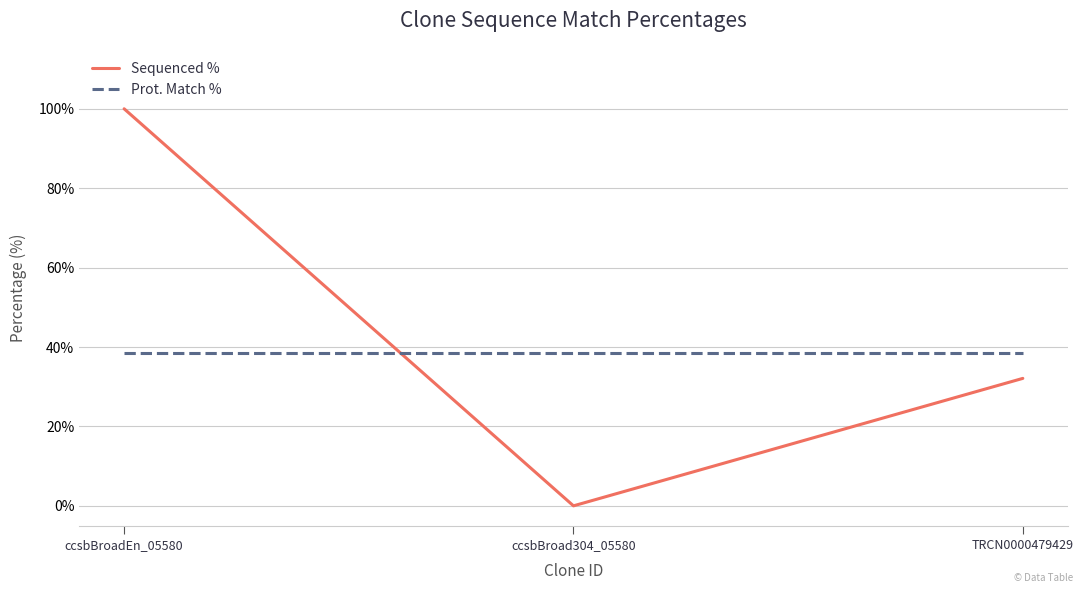

What are all the series names shown in the legend?

Sequenced %, Prot. Match %